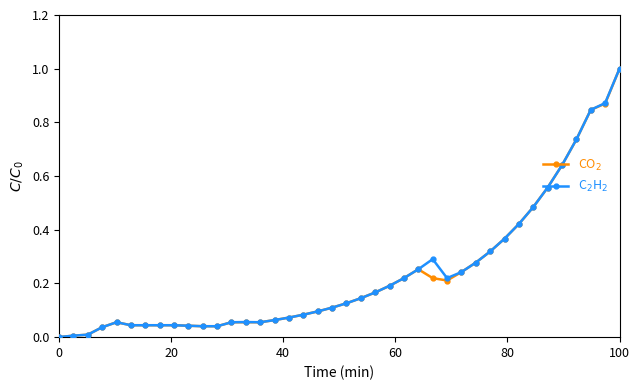

At which category is the sum across all series the highest?

100